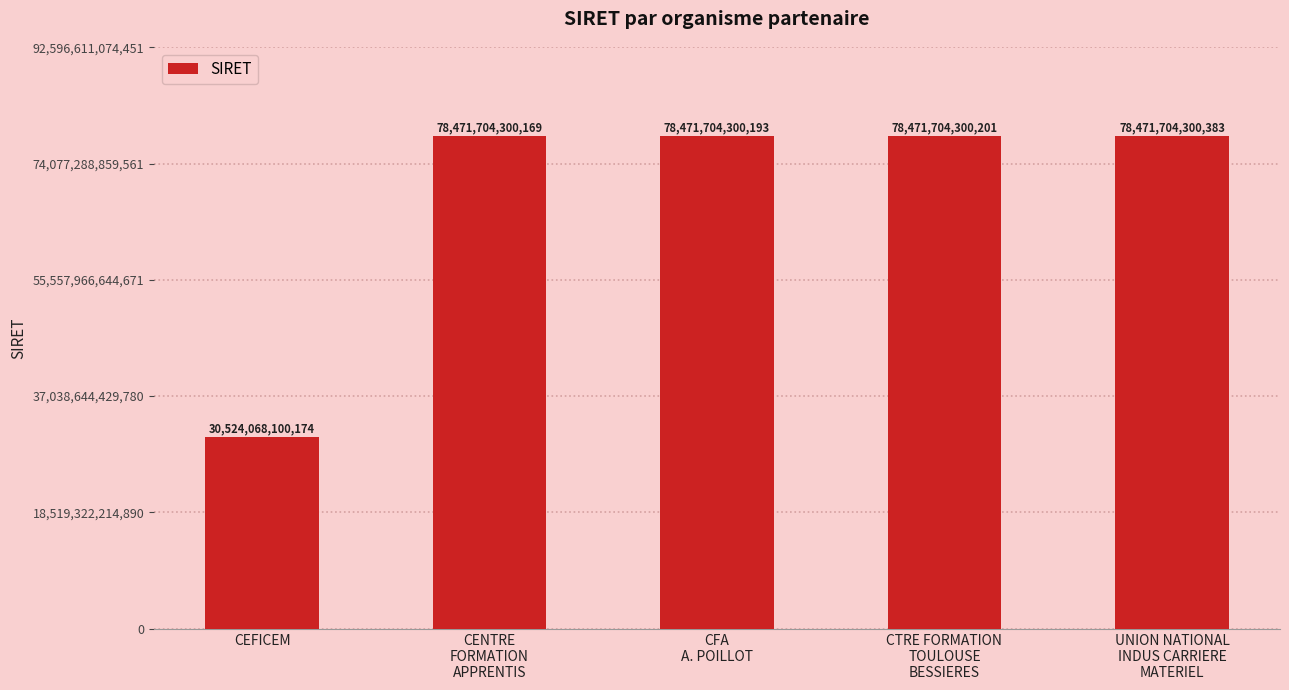

List the labels in order of value, largest first.

UNION NATIONAL
INDUS CARRIERE
MATERIEL, CTRE FORMATION
TOULOUSE
BESSIERES, CFA
A. POILLOT, CENTRE
FORMATION
APPRENTIS, CEFICEM